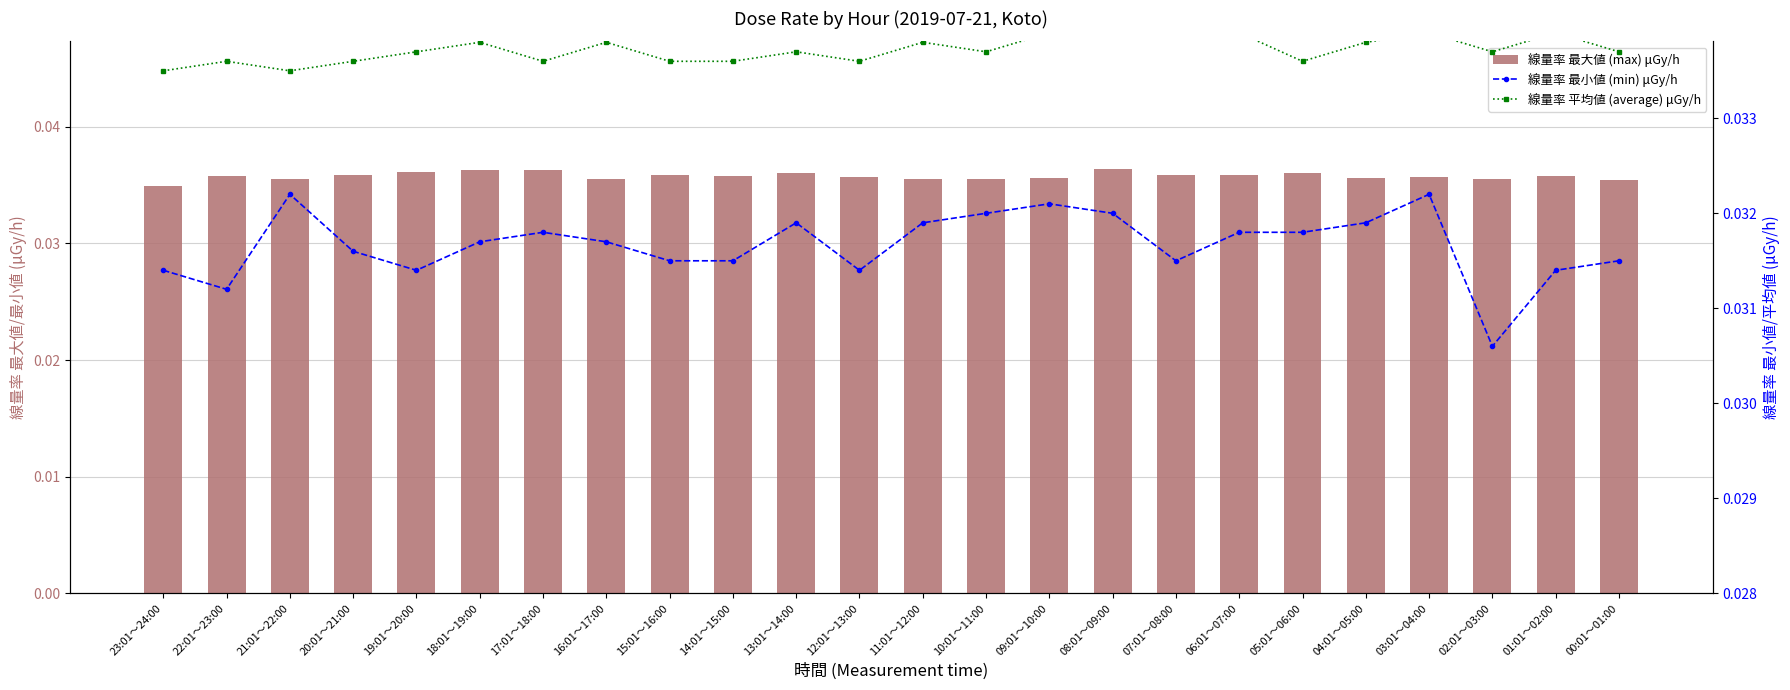

True or false: 線量率 最小値 (min) μGy/h has a value of 0.0 at 05:01～06:00.

True